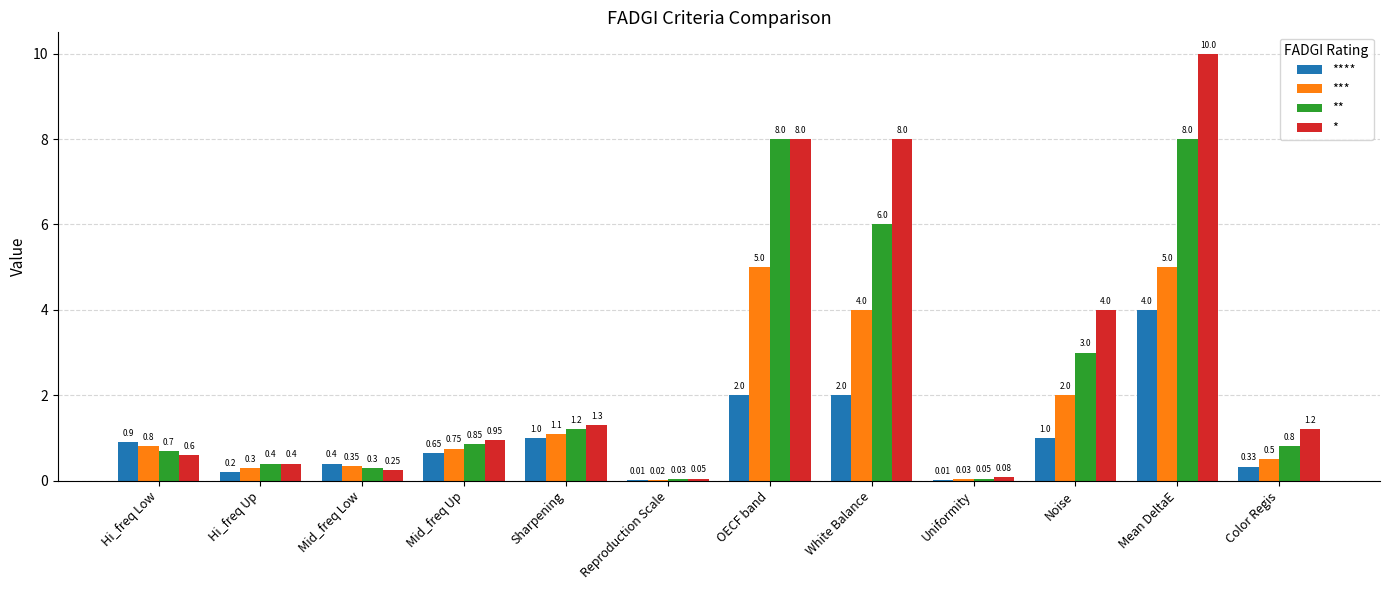

What is the sum of the **** values at Color Regis and Reproduction Scale?

0.3